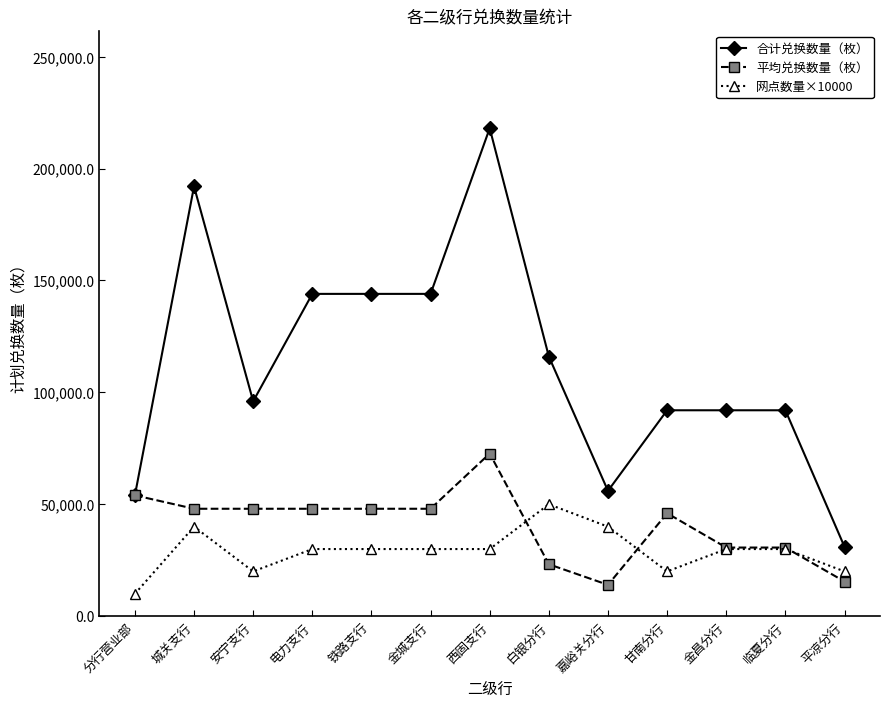

True or false: 平均兑换数量（枚） has more than 1 points higher than both neighbors.

True